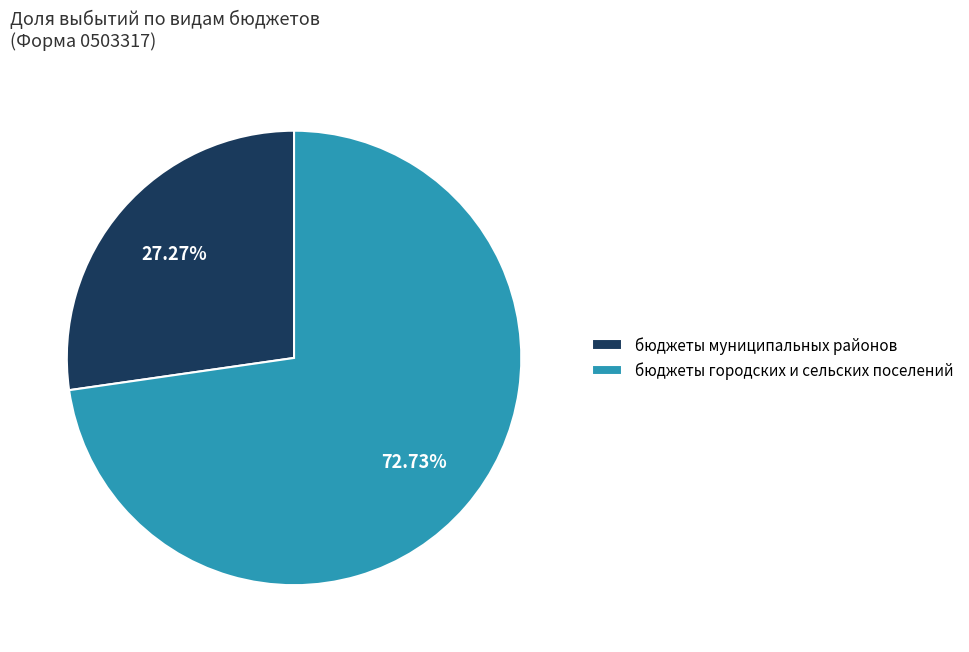

What is the ratio of the value at бюджеты муниципальных районов to the value at бюджеты городских и сельских поселений?

0.4